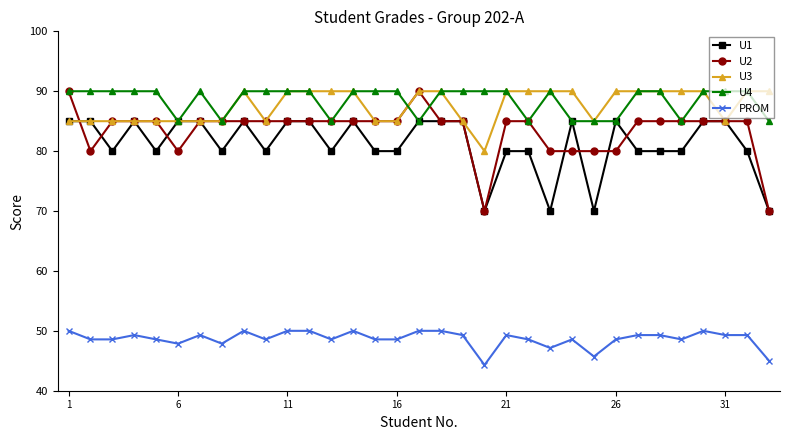

True or false: PROM and U2 intersect in this chart.

False